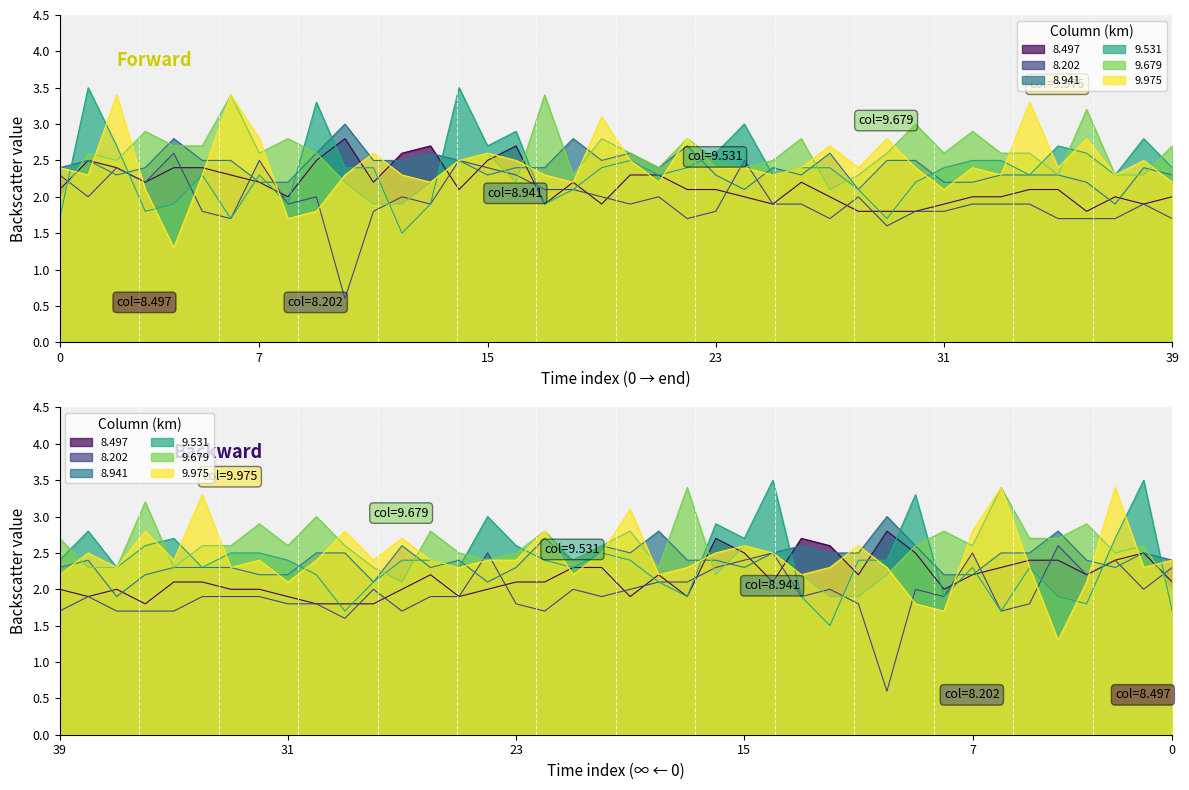

Which series ends up on top after the final intersection of 8.941 and 8.497?

8.941